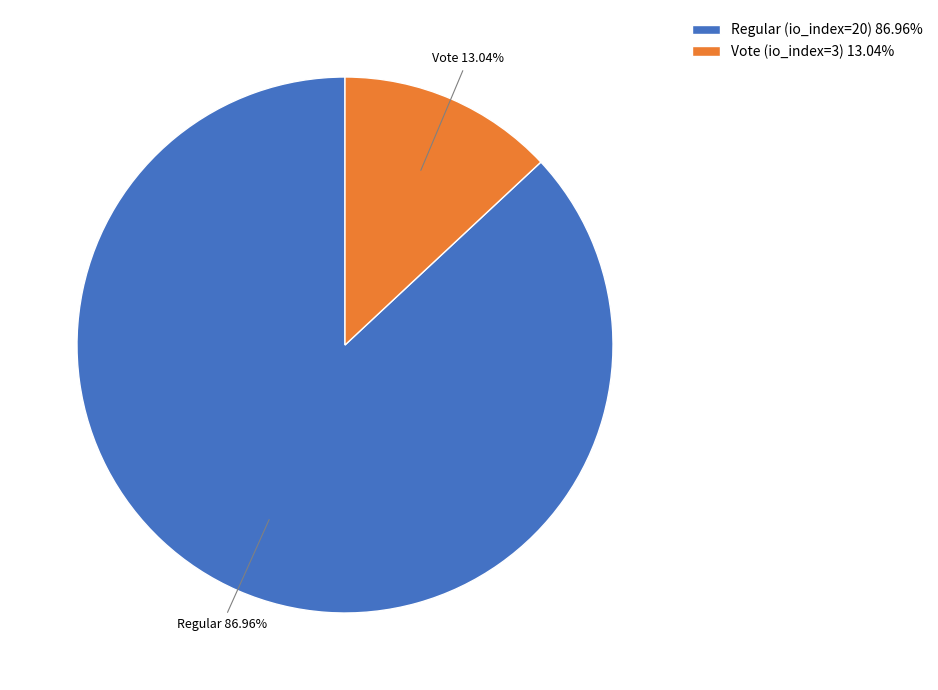

Is it true that Vote (io_index=3) is 22% of the pie?

False